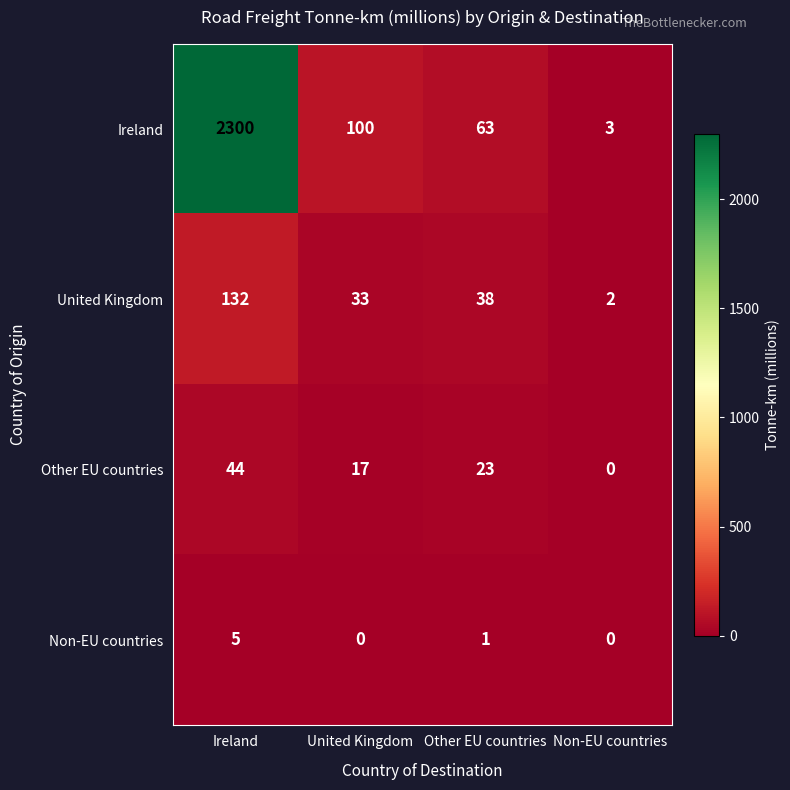

Count the number of categories in the chart.

4